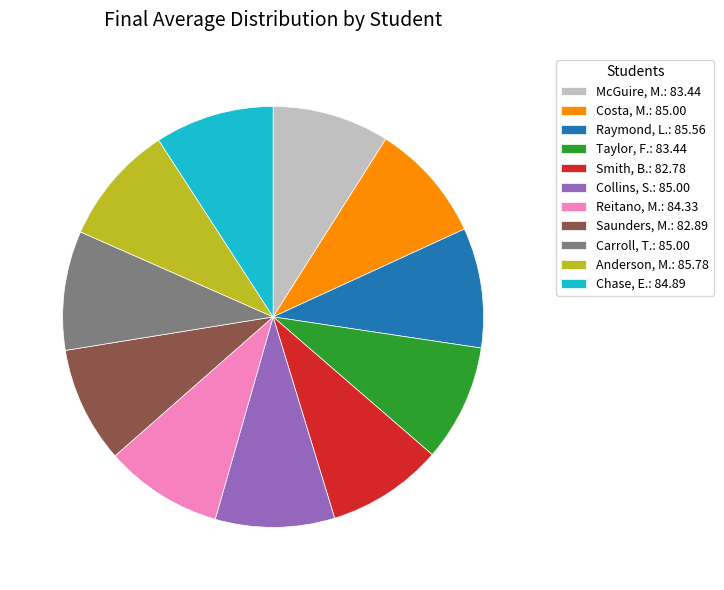

What is the ratio of the value at Collins, S.: 85.00 to the value at Chase, E.: 84.89?

1.0